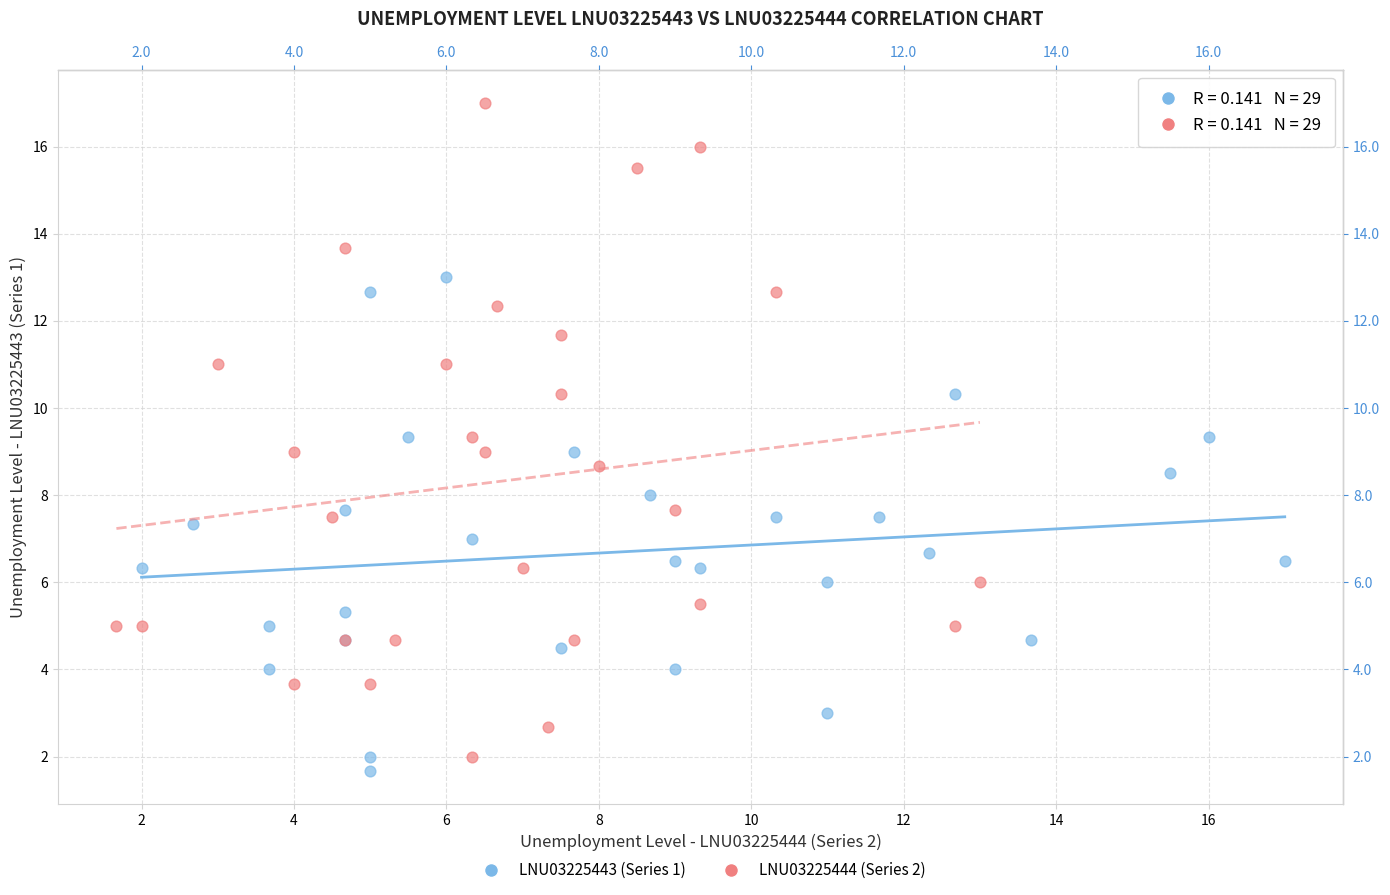

Which series has the largest Y range (max minus min)?

LNU03225444 (Series 2)